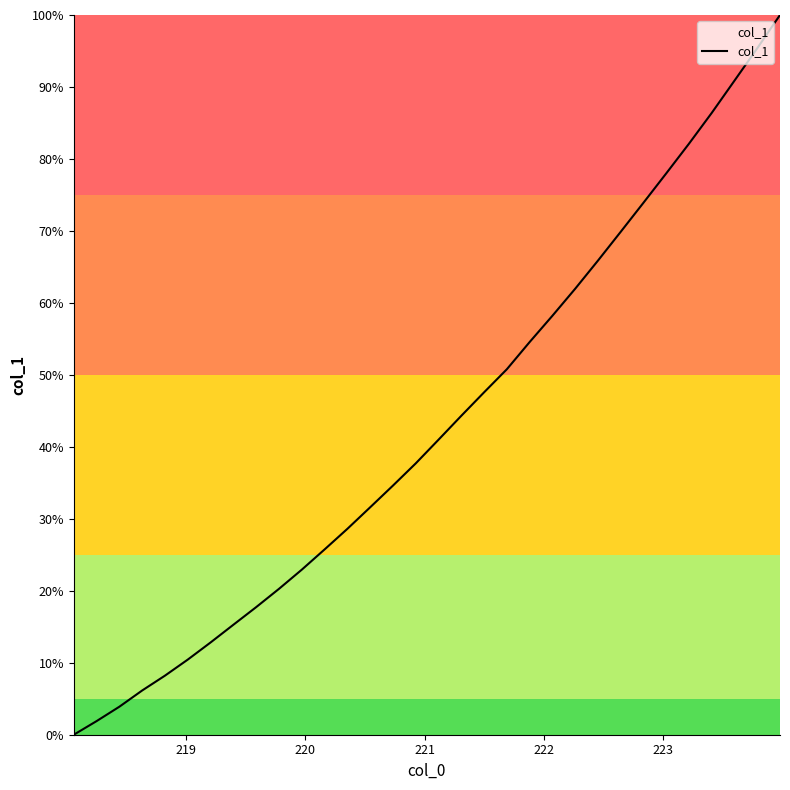

What is the difference between the maximum and minimum values?

100.0